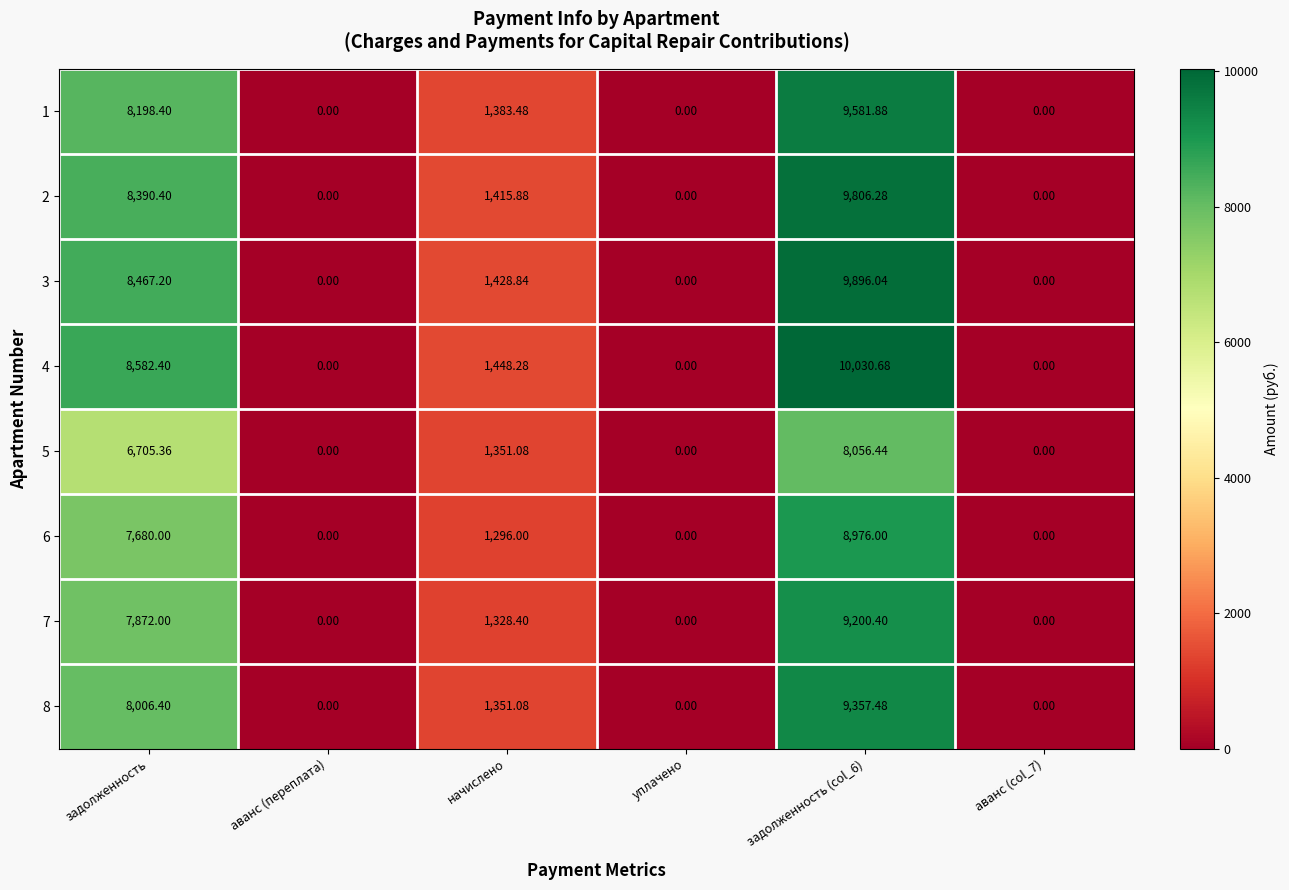

What is the total value across all series at задолженность (col_6)?

74905.2